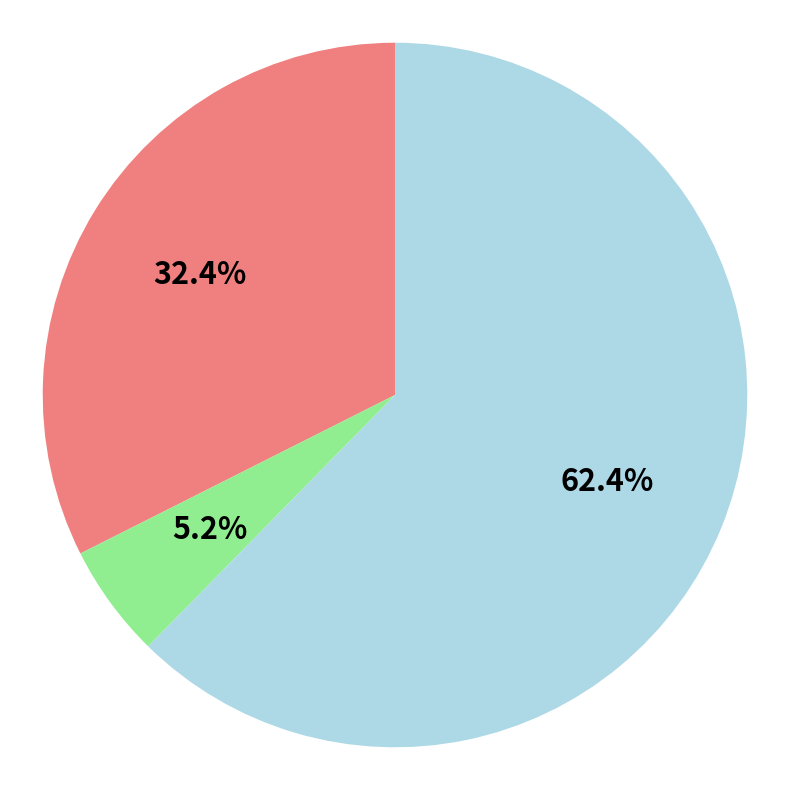

Is there a majority slice in this chart?

Yes